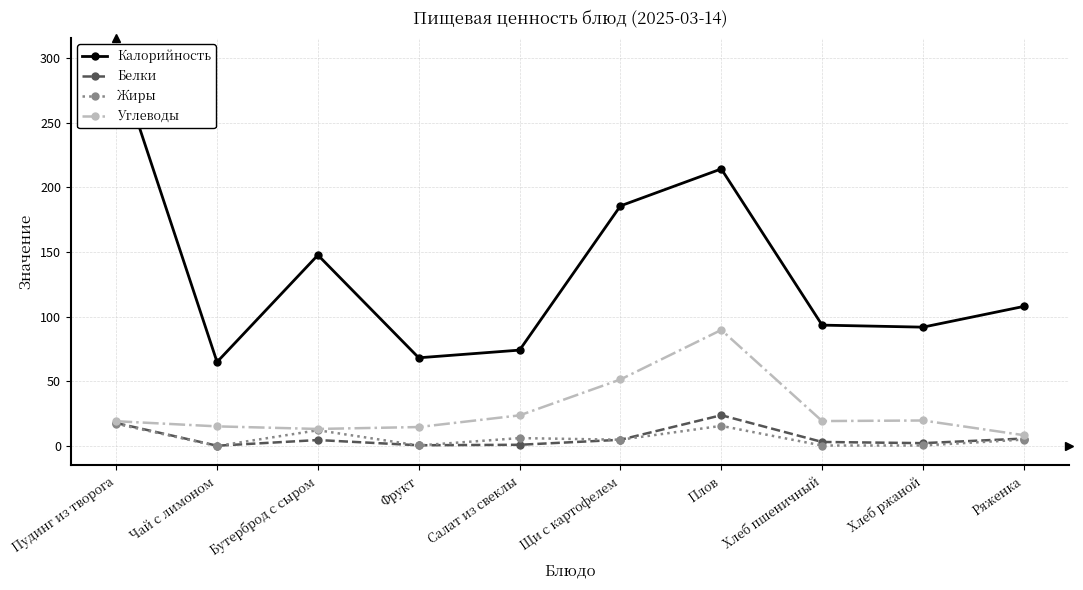

What is the difference between the second highest and second lowest values in the Калорийность series?

146.1